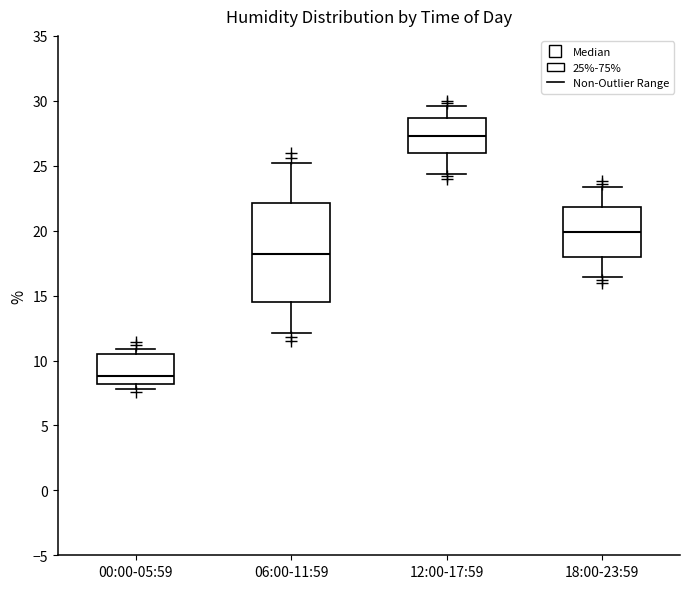

Reading left to right, read every box against the y-axis: the position of its median line, the range the box covers, and the ends of its whiskers. The values are not printed on the chart, so give them approximately, as read against the axis.

00:00-05:59: median 9.0, box 8.0 to 10.5, whiskers 8.0 (just below the box's lower edge) to 11.0
06:00-11:59: median 18.0, box 14.5 to 22.0, whiskers 12.0 to 25.0
12:00-17:59: median 27.5, box 26.0 to 28.5, whiskers 24.5 to 29.5
18:00-23:59: median 20.0, box 18.0 to 22.0, whiskers 16.5 to 23.5